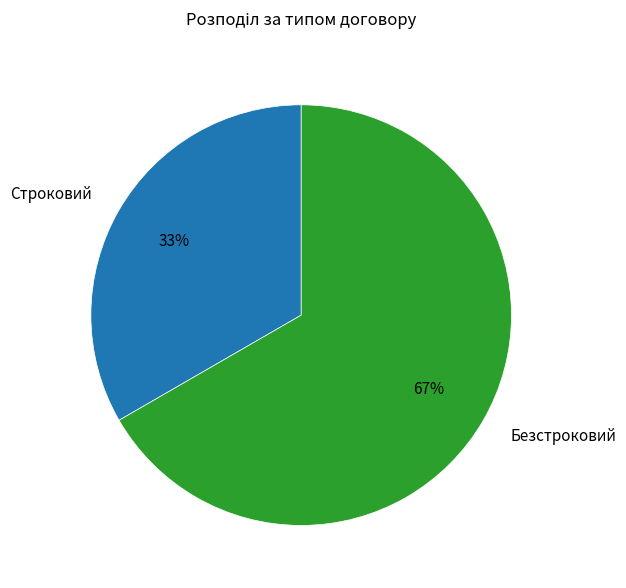

Which slice represents more than half of the pie?

Безстроковий